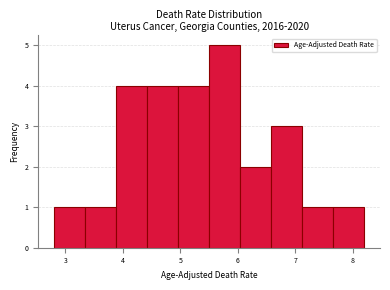

Reading left to right, transcribe this chart: for each bar, give the range it covers on the x-axis and its height. Neither the bar edges nor the heights are printed on the chart, so give them approximately, as read against the axes.

2.80 to 3.34: 1
3.34 to 3.88: 1
3.88 to 4.42: 4
4.42 to 4.96: 4
4.96 to 5.50: 4
5.50 to 6.04: 5
6.04 to 6.58: 2
6.58 to 7.12: 3
7.12 to 7.66: 1
7.66 to 8.20: 1